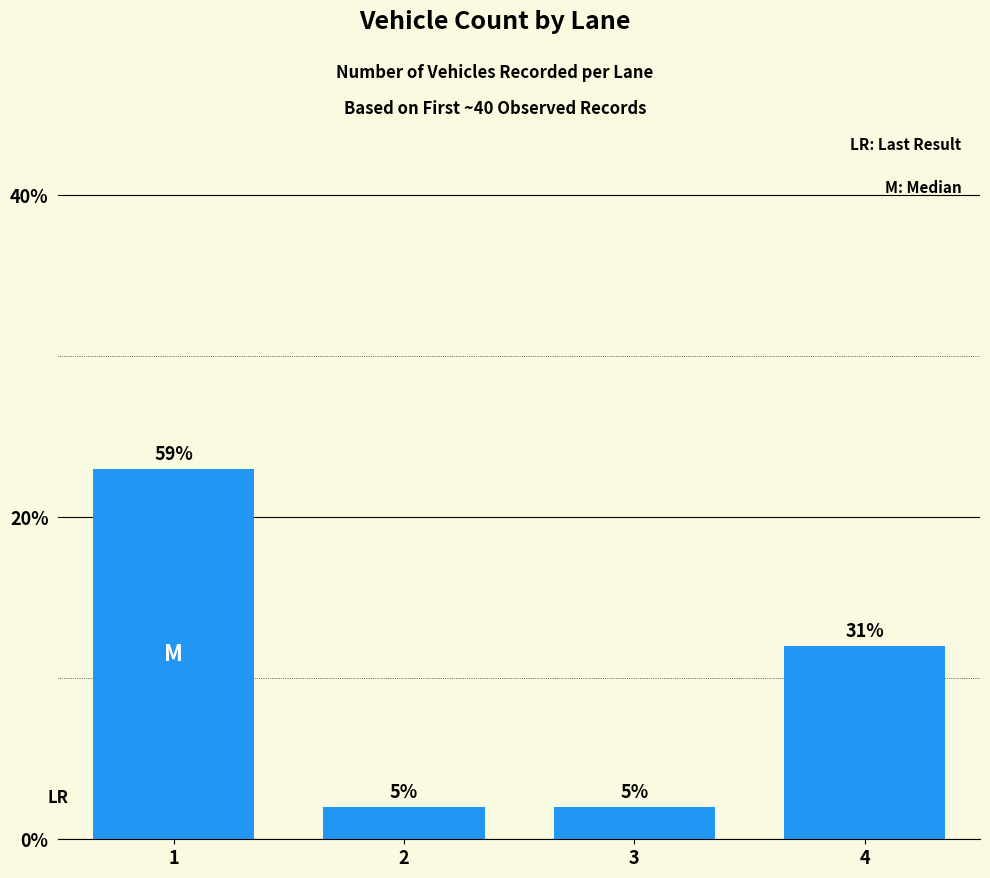

Where is the data nearest to the value 12?

4